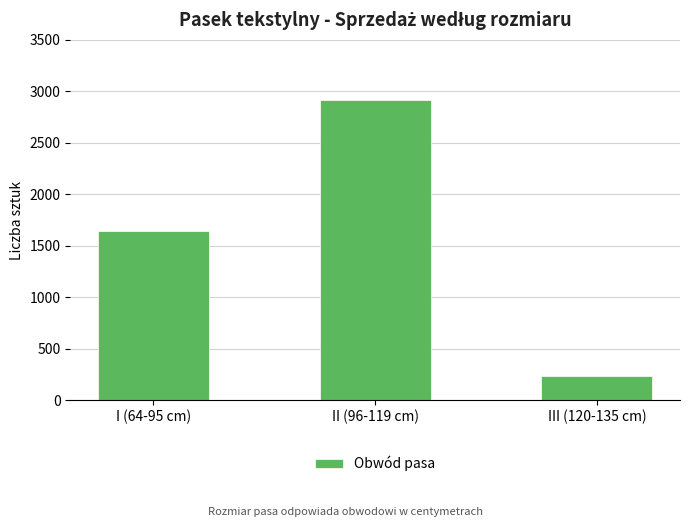

At which label is the value closest to 1574?

I (64-95 cm)